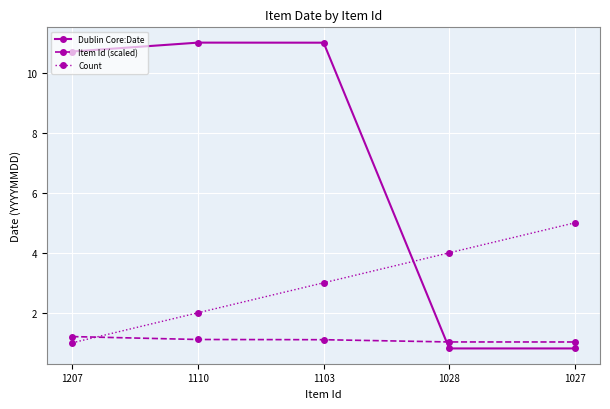

What is the greatest value displayed?

11.0